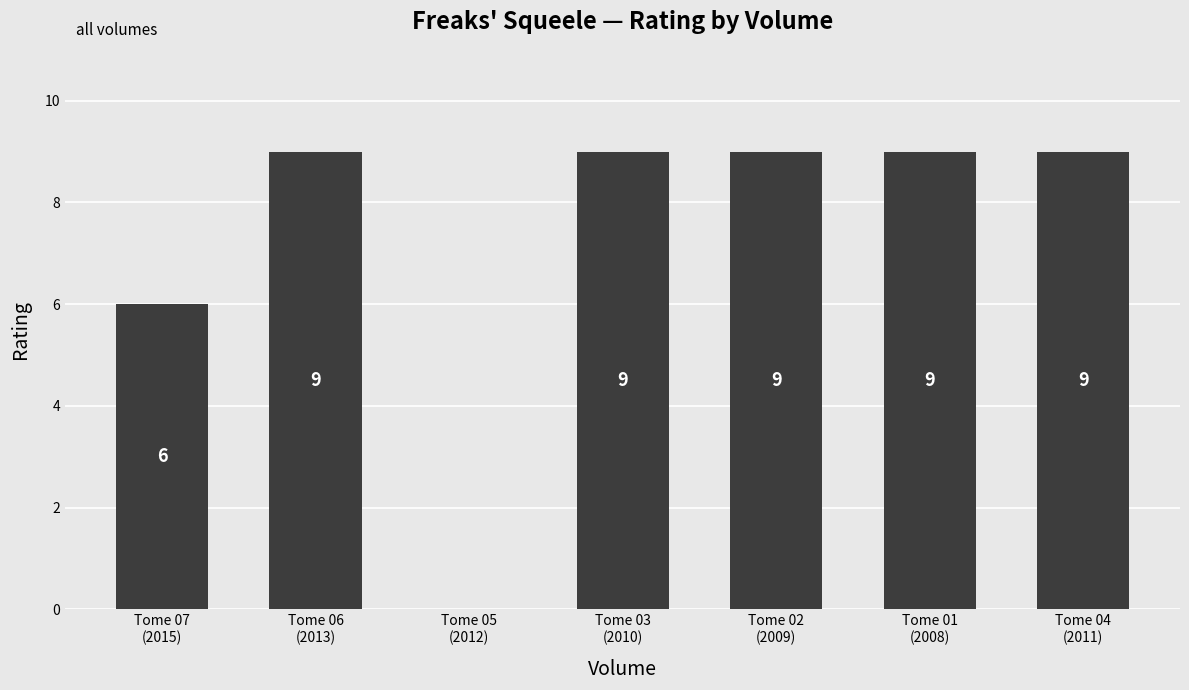

What is the ratio of the value at Tome 03
(2010) to the value at Tome 02
(2009)?

1.0